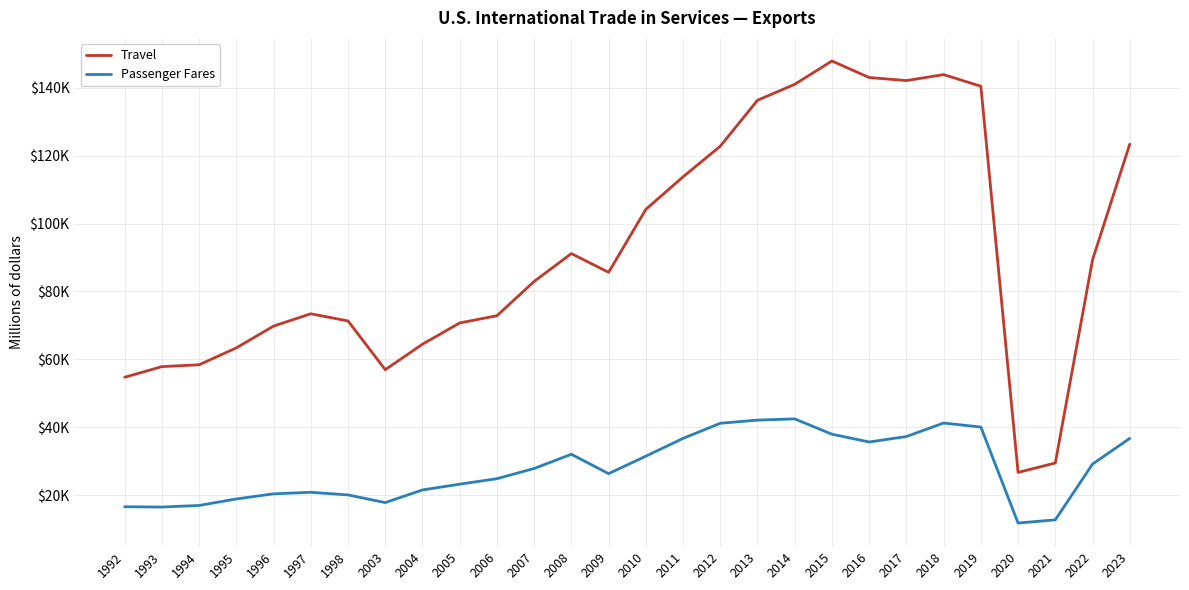

Is the value of Travel at 1993 greater than the value of Passenger Fares at 2021?

Yes